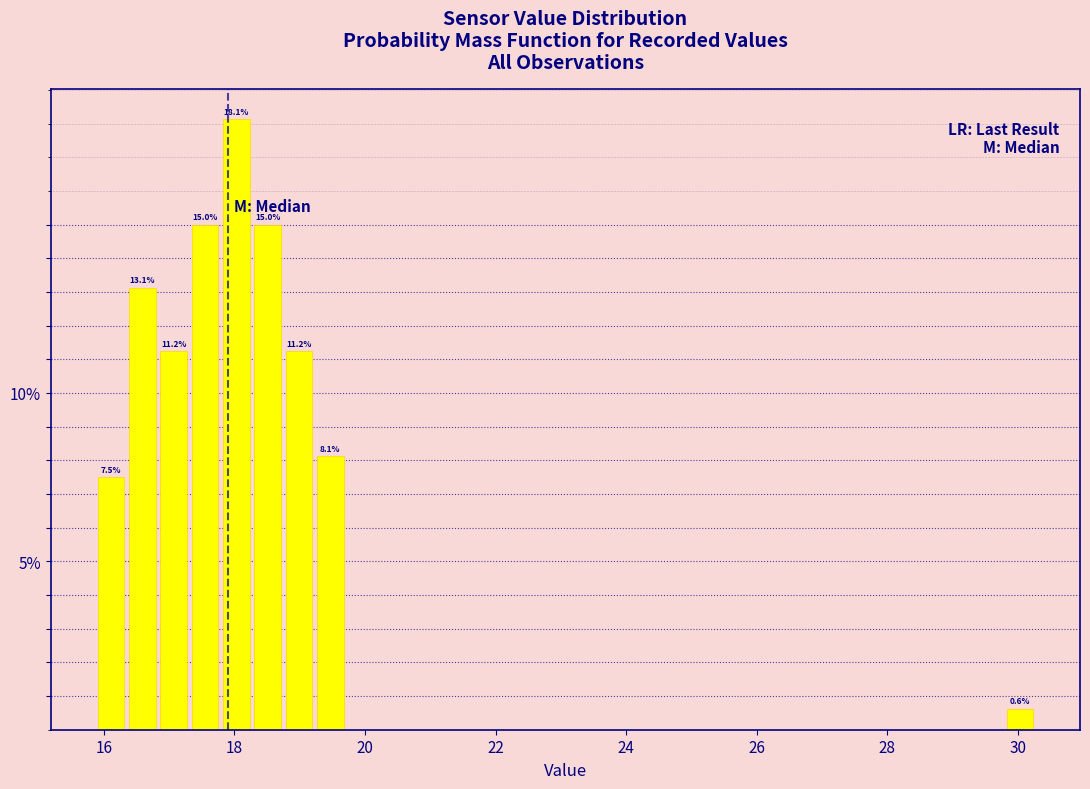

Around what value on the x-axis is the tallest bar? Give the approximate position of its centre, as read against the axis.

18.0